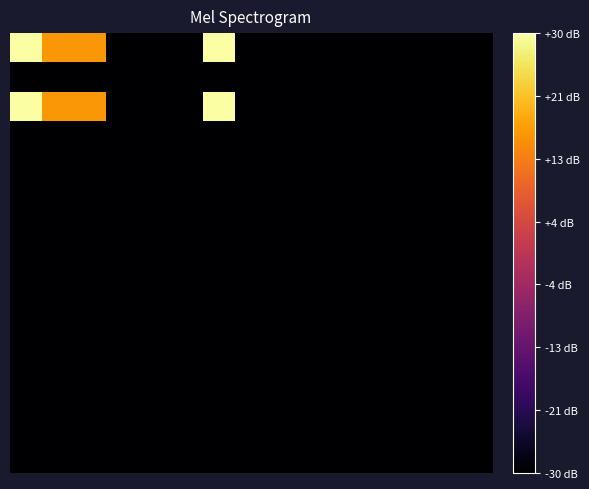

At which category does the chart reach its minimum across all series?

3